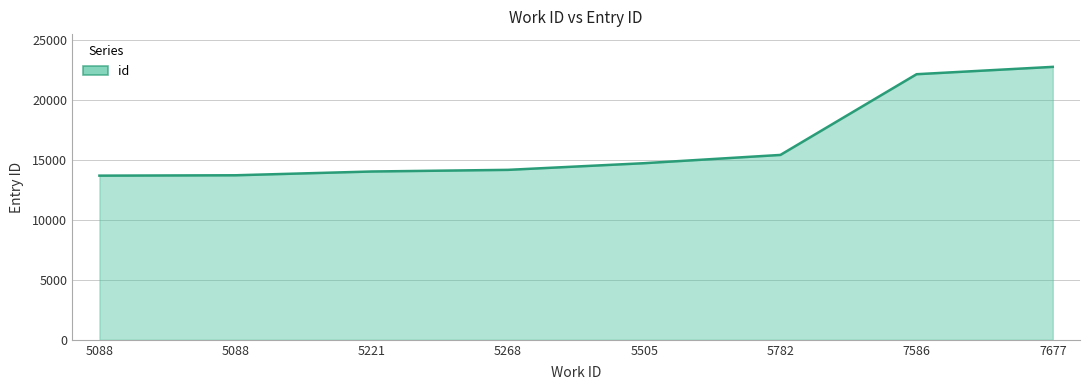

Between 7677 and 5088, which is larger?

7677